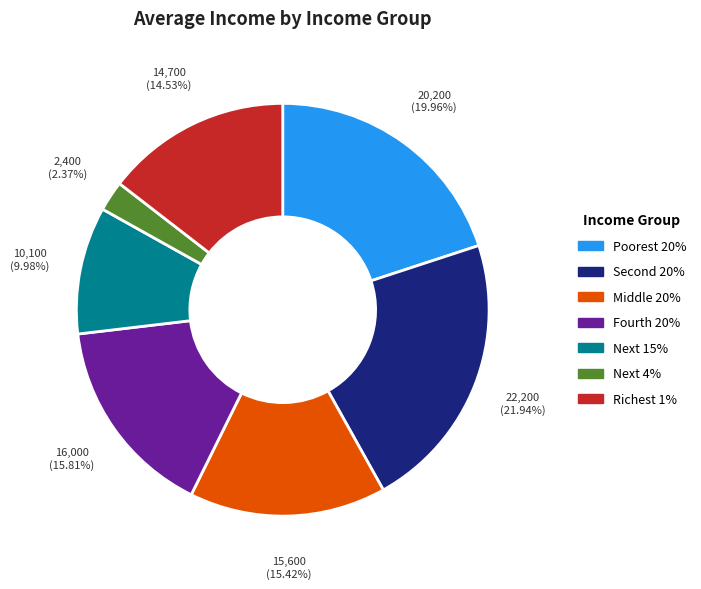

Which slice is the smallest?

Next 4%